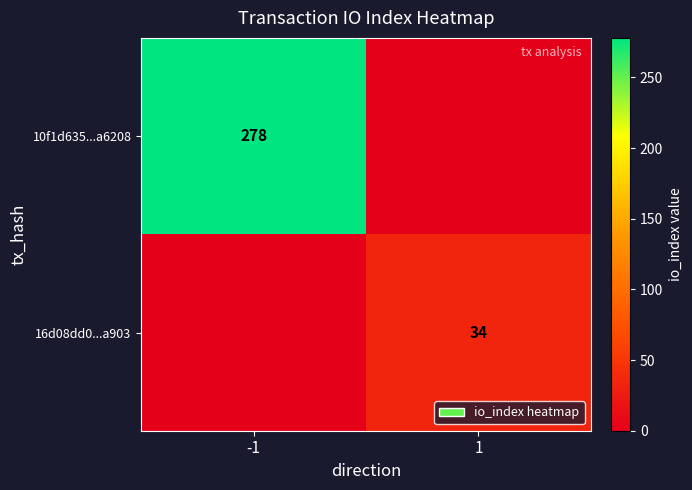

The value of 10f1d635...a6208 at -1 is 132. True or false?

False